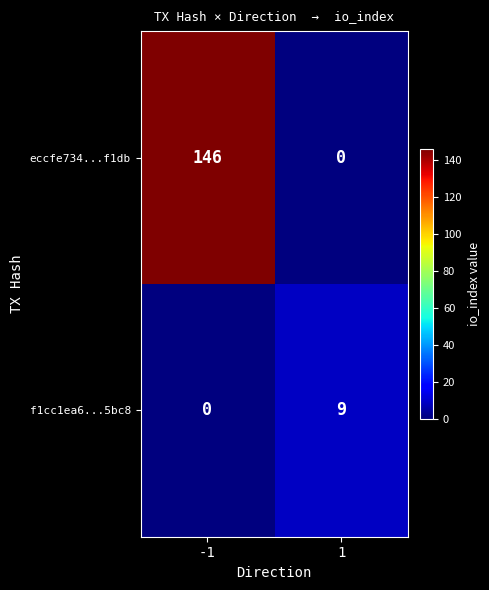

What is the sum of all f1cc1ea6...5bc8 values?

9